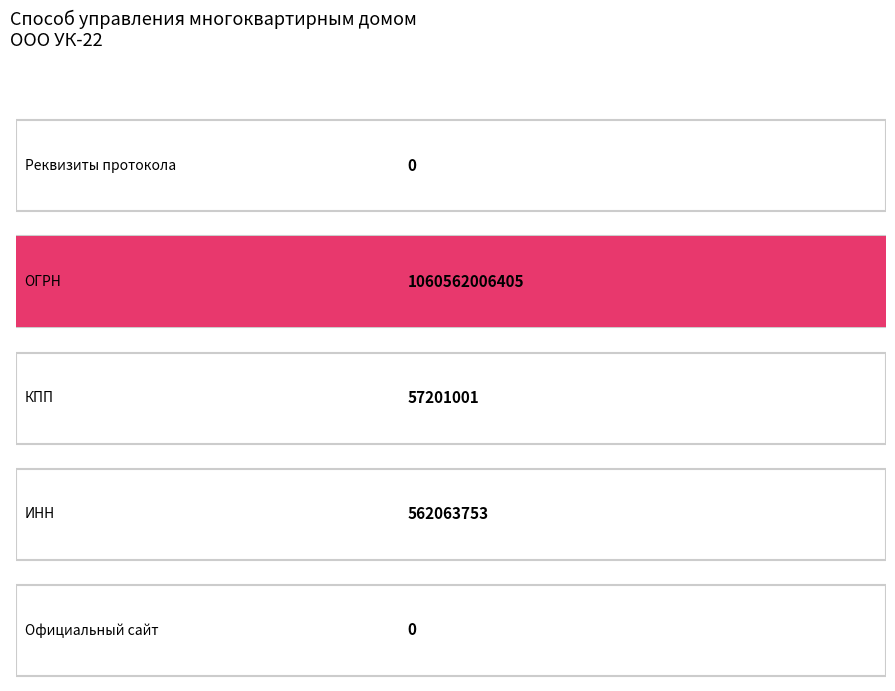

What is the label of the 2nd bar from the right?

ИНН